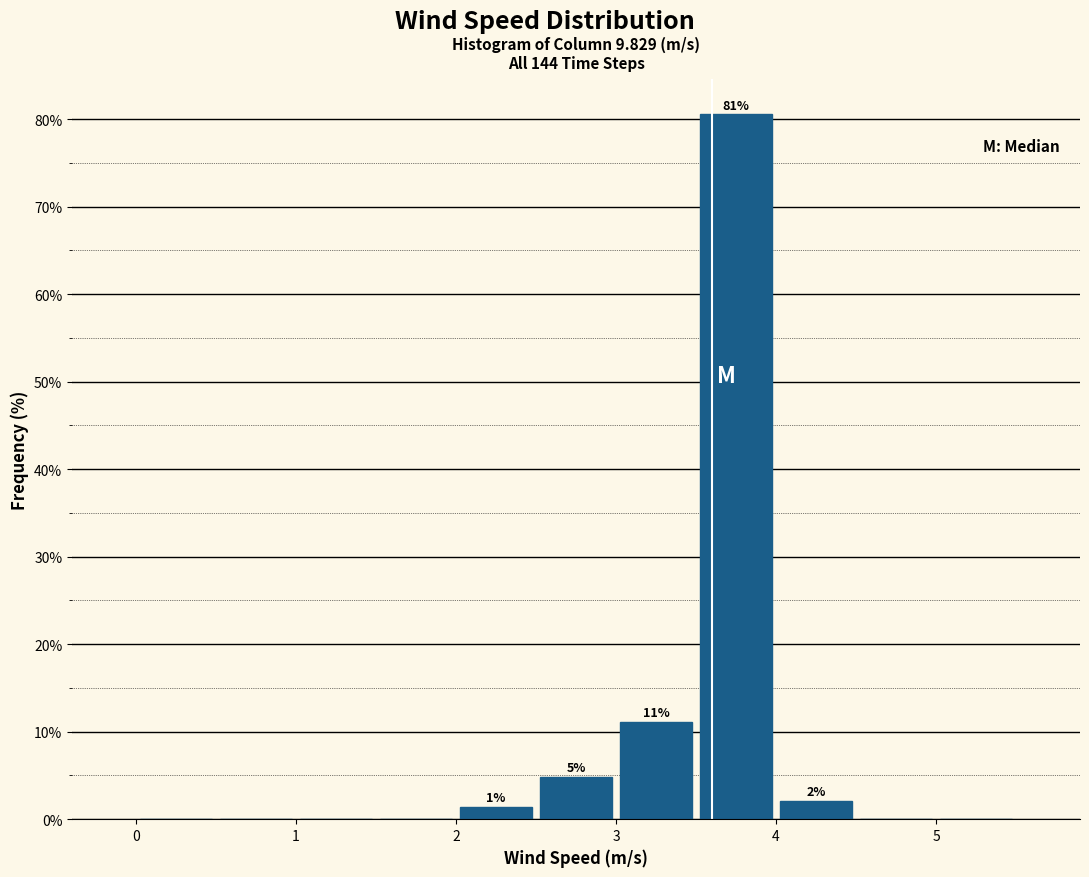

Which range on the x-axis has the tallest bar?

3.5 to 4.0